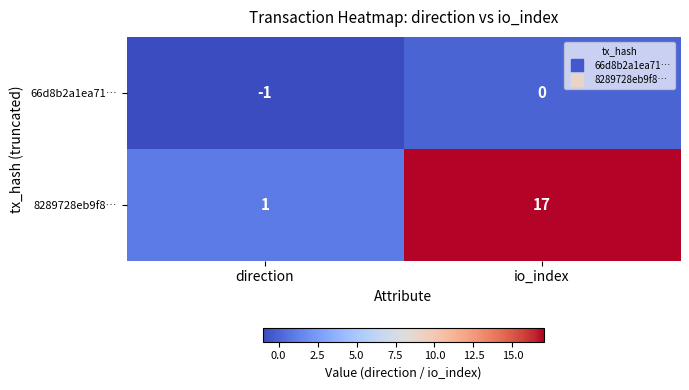

The 66d8b2a1ea71… series shows 0 at io_index. True or false?

True